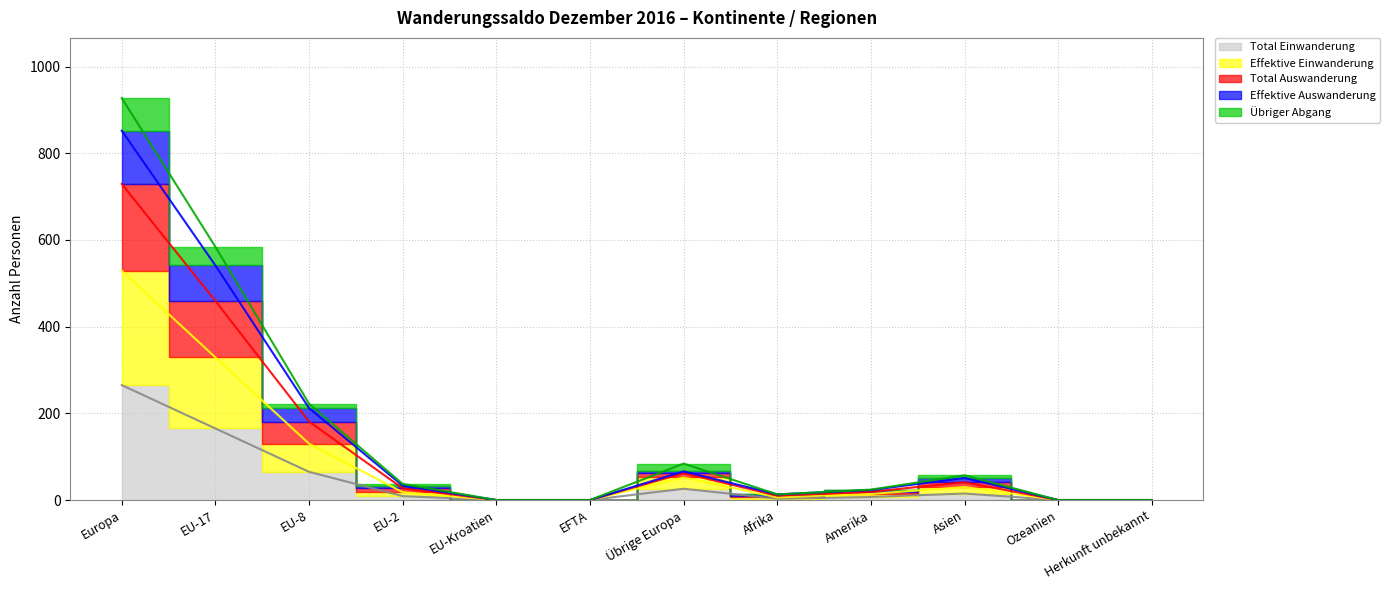

The Effektive Einwanderung series shows 166 at EFTA. True or false?

False